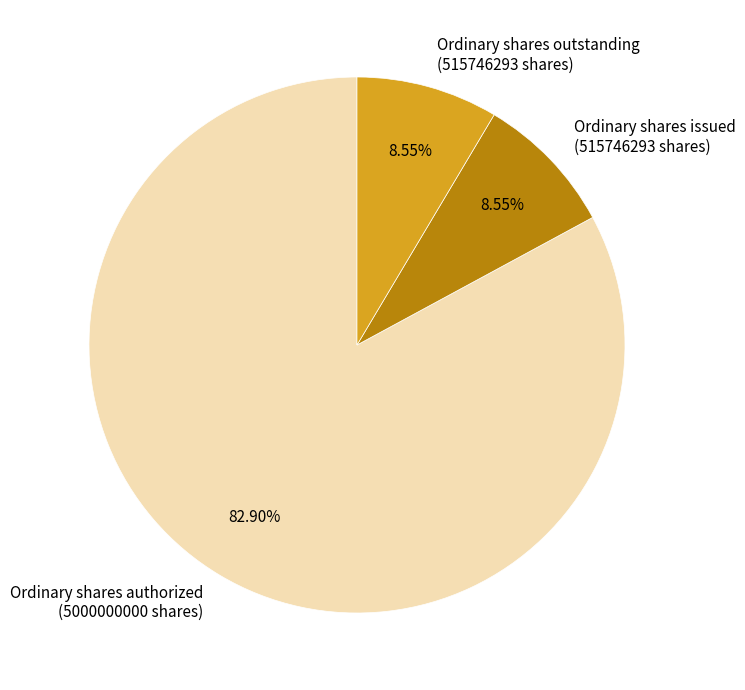

Count the number of slices in the pie.

3